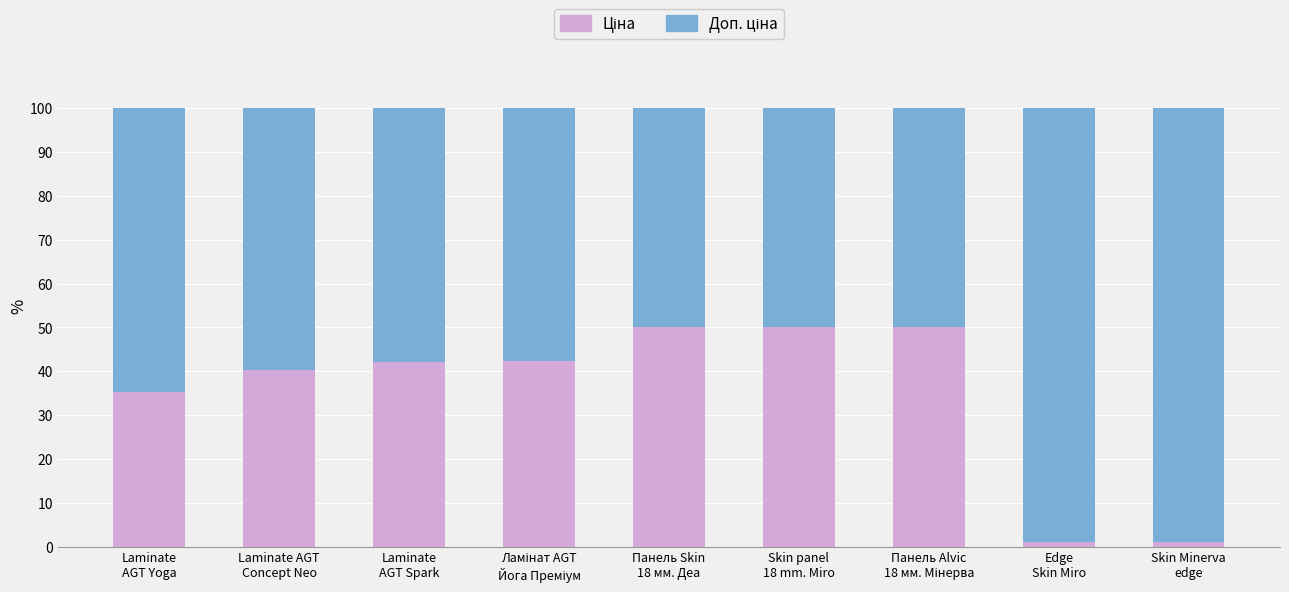

Where is Ціна nearest to the value 25?

Laminate
AGT Yoga